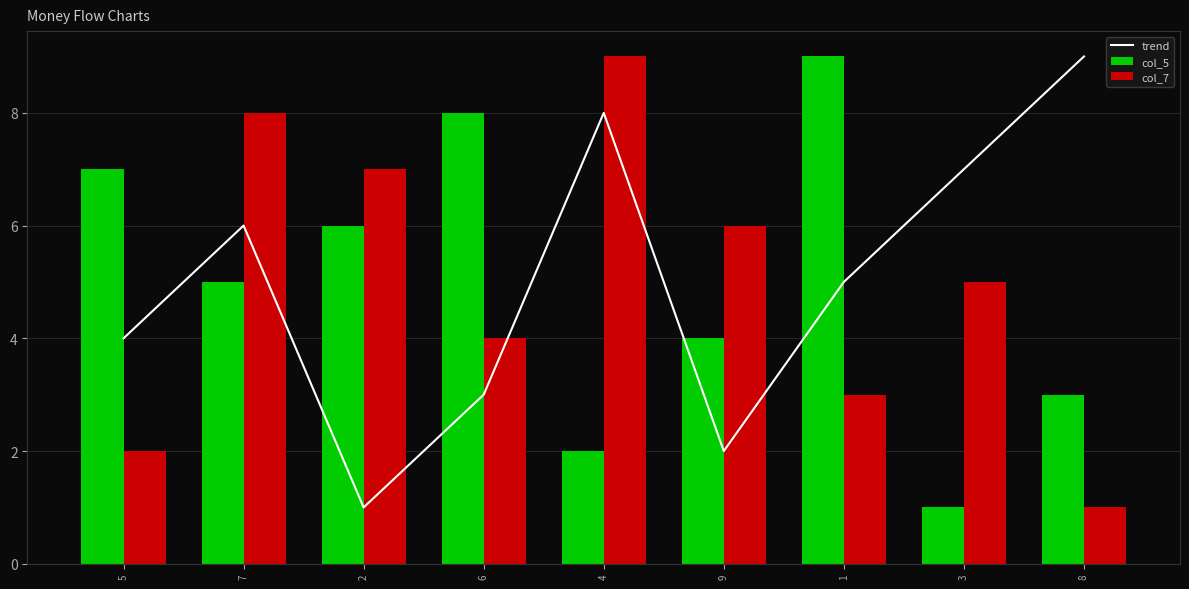

What is the value of the col_7 bar at the 7th from the left?

3